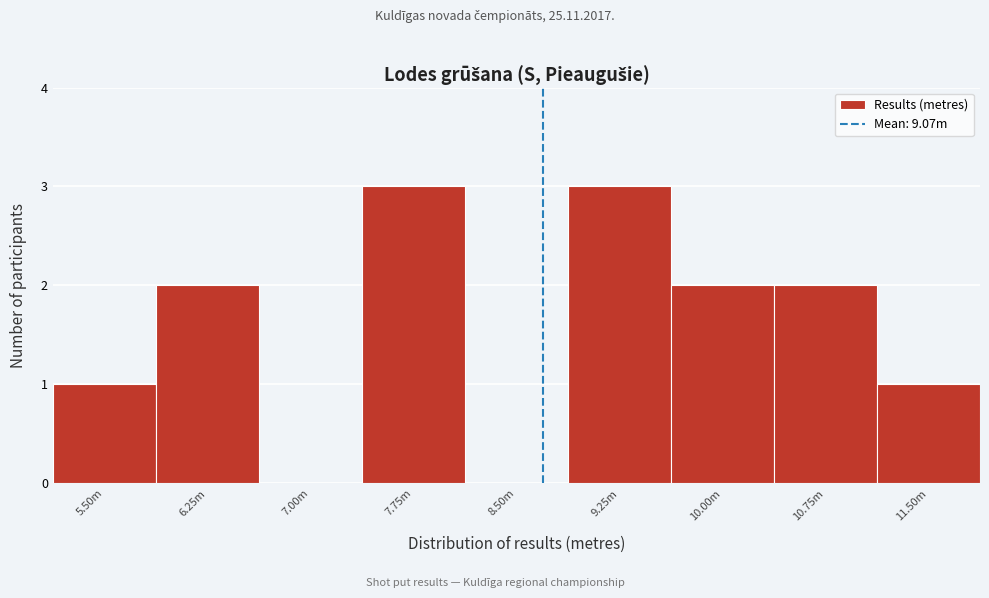

Reading left to right, what are all the values shown in this chart?

5.50m=1	6.25m=2	7.00m=0	7.75m=3	8.50m=0	9.25m=3	10.00m=2	10.75m=2	11.50m=1